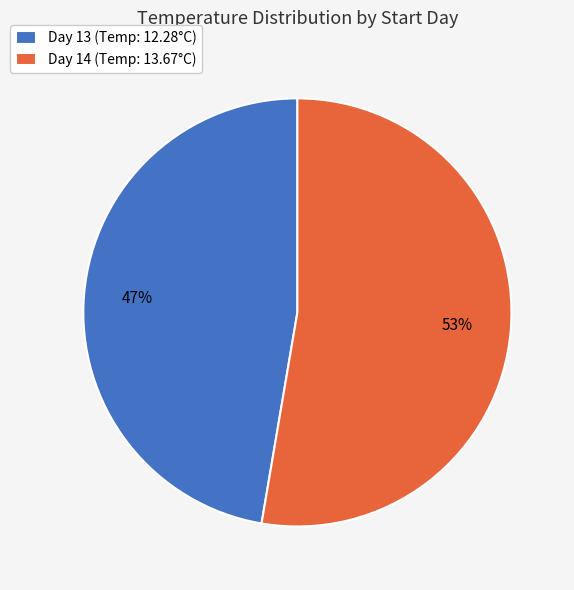

Between Day 13 (Temp: 12.28°C) and Day 14 (Temp: 13.67°C), which is larger?

Day 14 (Temp: 13.67°C)